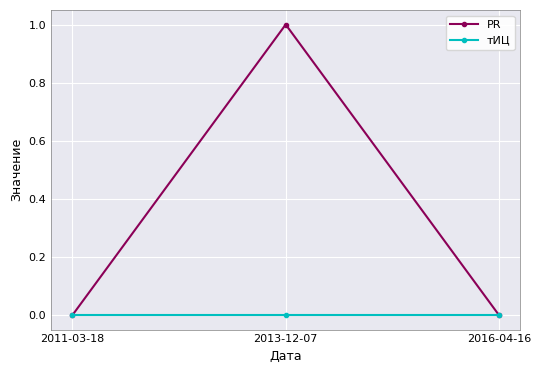

Does the chart have visible grid lines?

Yes